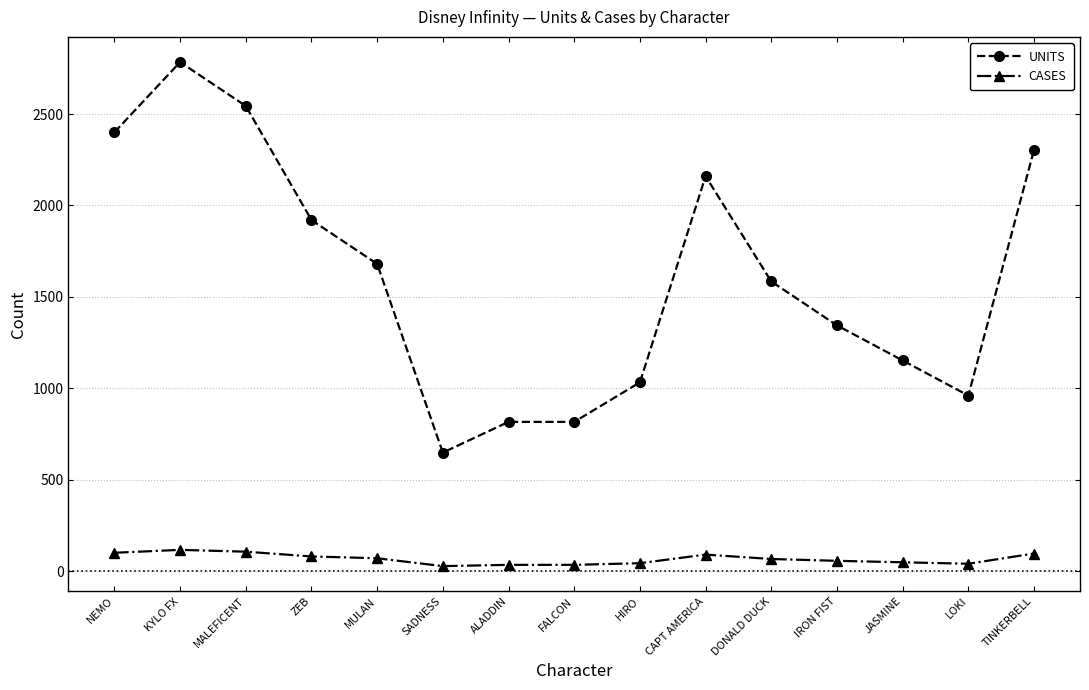

What is the difference between the highest and lowest values at MALEFICENT?

2438